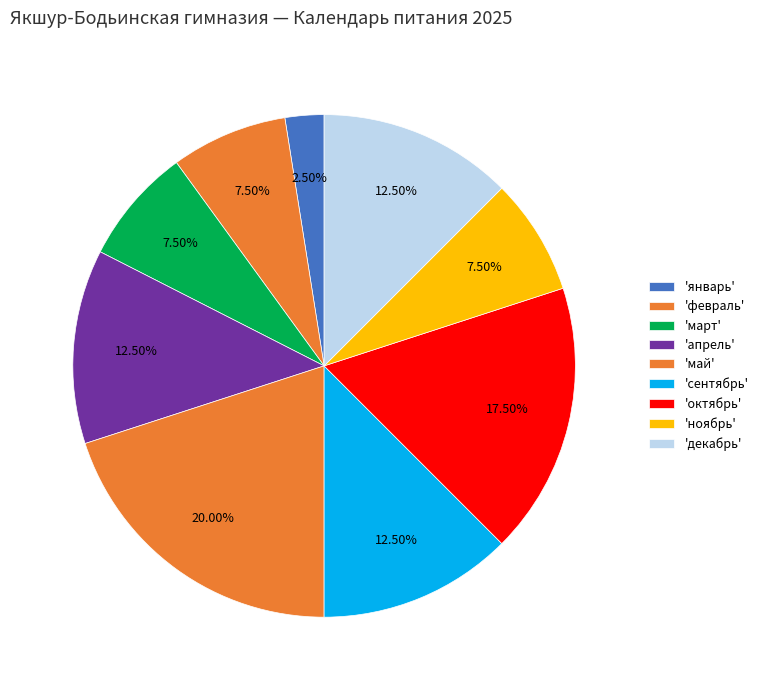

Is there a majority slice in this chart?

No